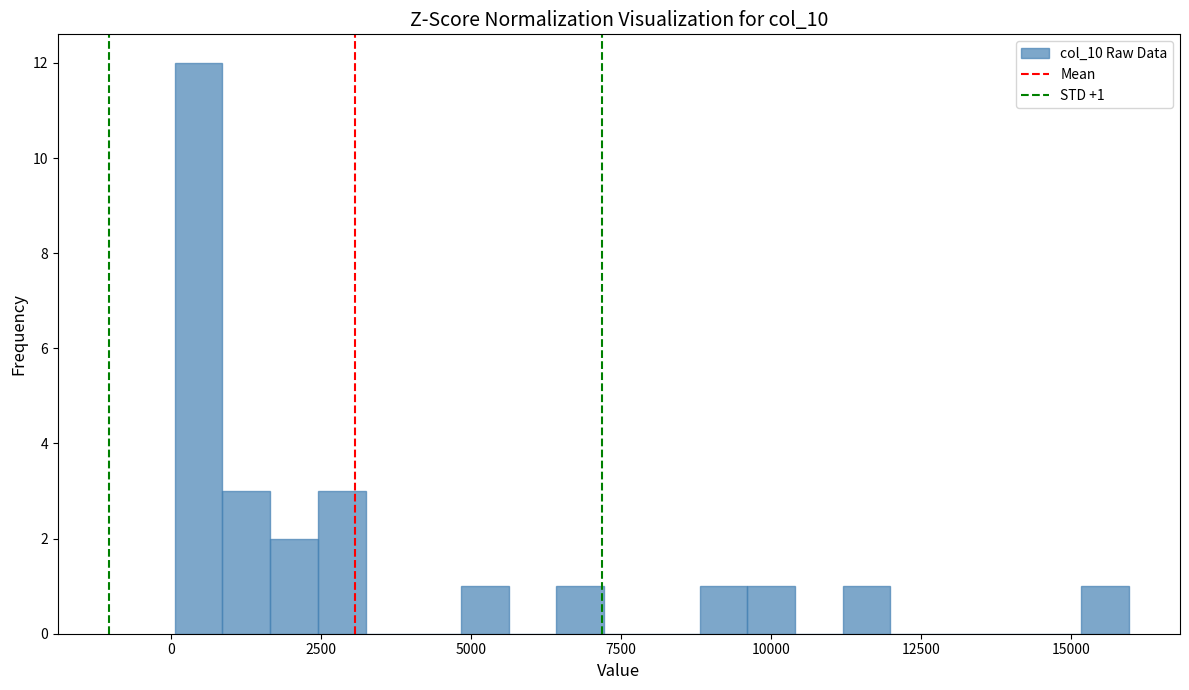

Around what value on the x-axis is the tallest bar? Give the approximate position of its centre, as read against the axis.

500